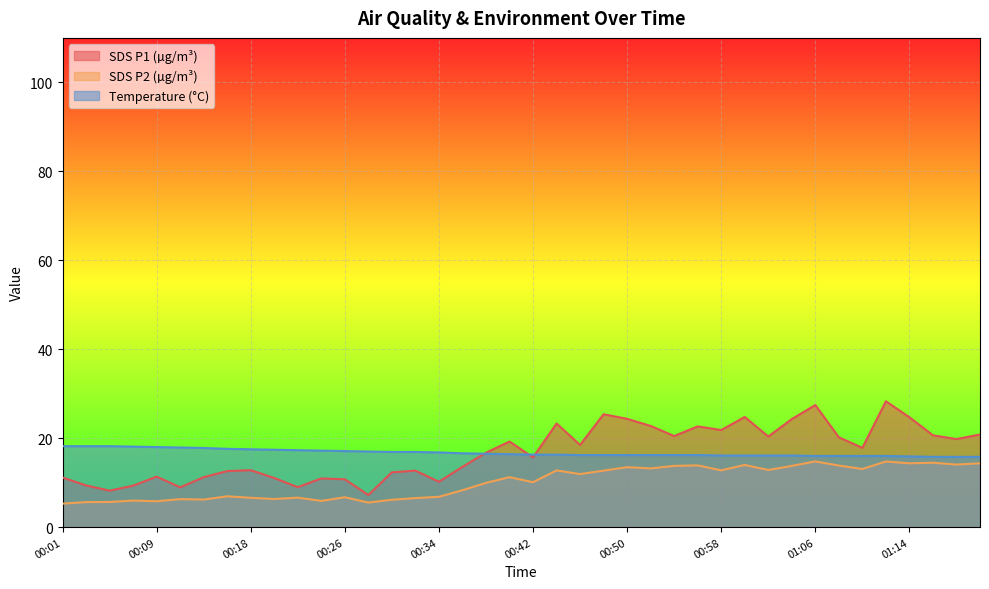

What is the difference between the highest and lowest values at 00:32?

10.4